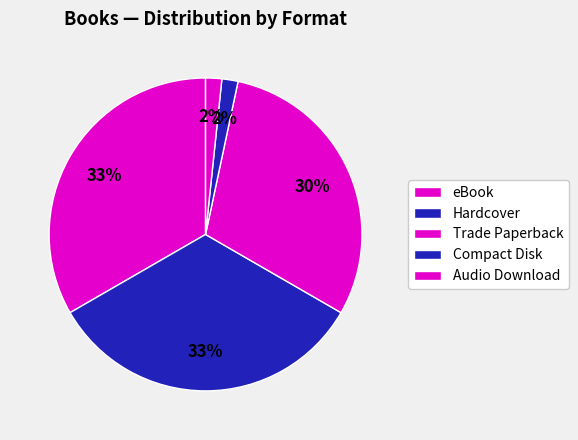

How many slices are in this pie chart?

5